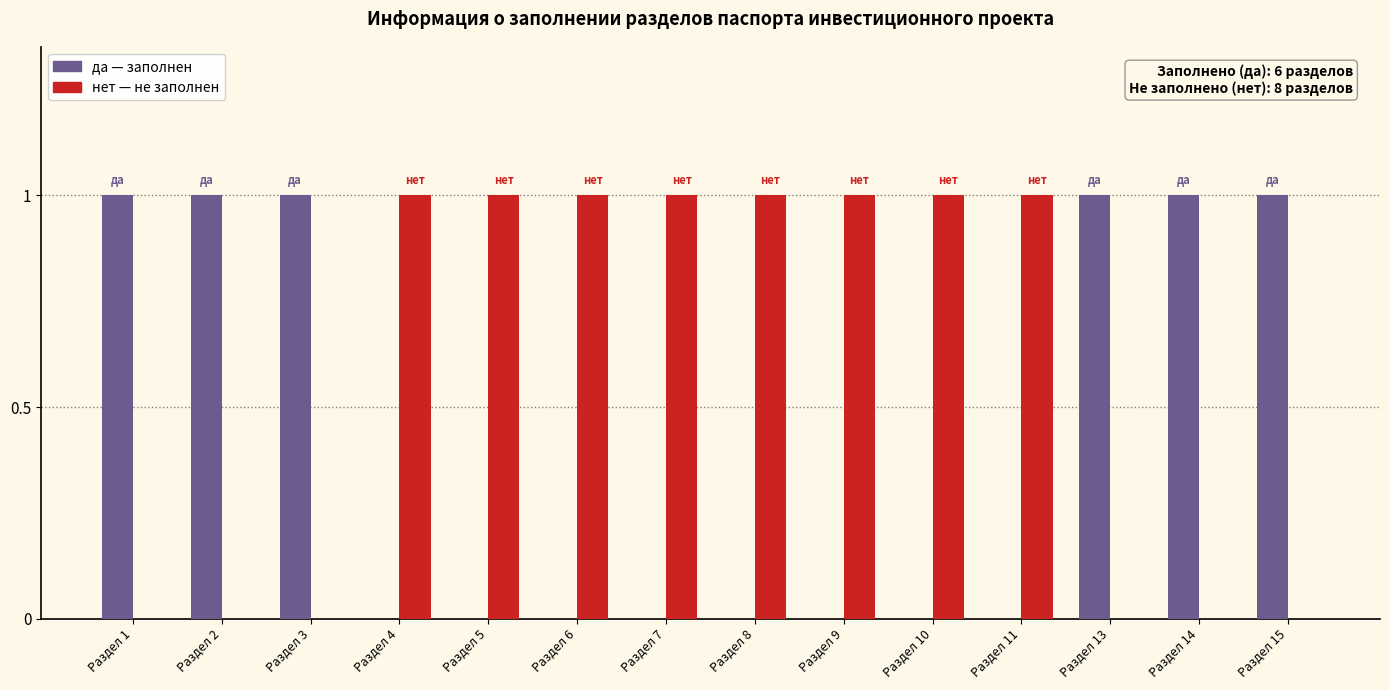

Reading left to right, list all the values displayed in this chart.

да: Раздел 1=1	Раздел 2=1	Раздел 3=1	Раздел 4=0	Раздел 5=0	Раздел 6=0	Раздел 7=0	Раздел 8=0	Раздел 9=0	Раздел 10=0	Раздел 11=0	Раздел 13=1	Раздел 14=1	Раздел 15=1
нет: Раздел 1=0	Раздел 2=0	Раздел 3=0	Раздел 4=1	Раздел 5=1	Раздел 6=1	Раздел 7=1	Раздел 8=1	Раздел 9=1	Раздел 10=1	Раздел 11=1	Раздел 13=0	Раздел 14=0	Раздел 15=0